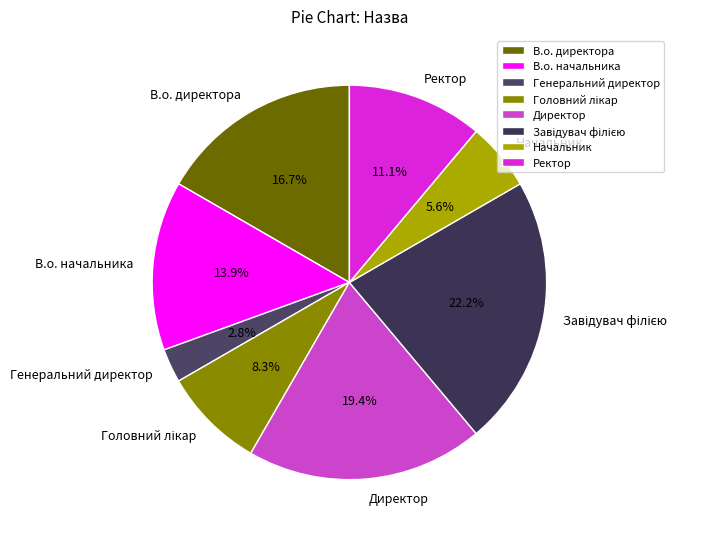

To the nearest percent, what is the difference between the largest and smallest slice percentages?

19%